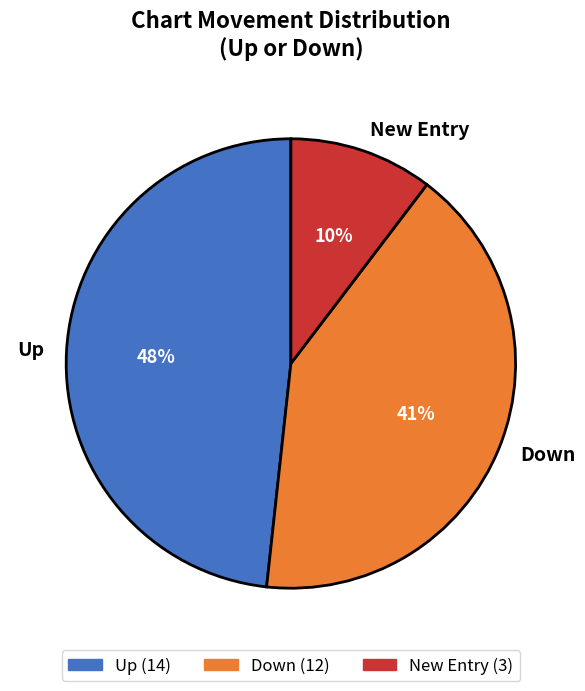

What is the smallest slice in the pie chart?

New Entry